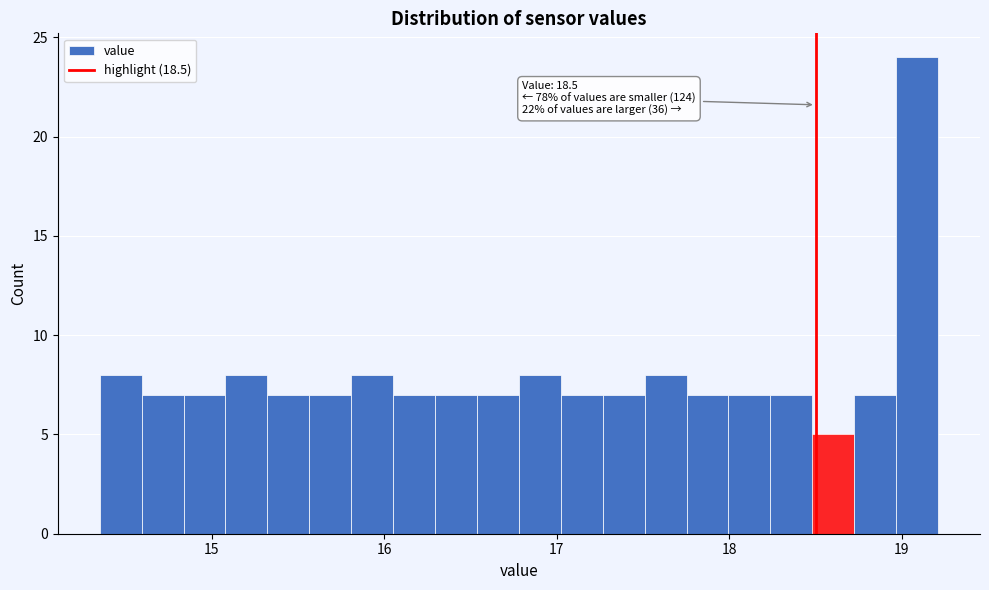

Around what value on the x-axis is the tallest bar? Give the approximate position of its centre, as read against the axis.

19.1